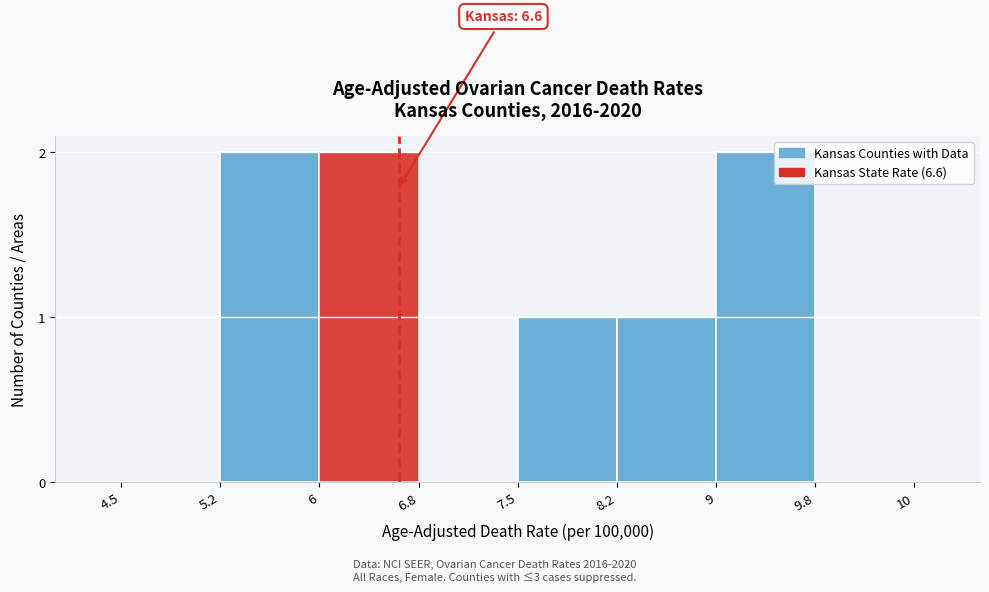

Reading right to left, what are all the values shown in this chart?

9.8=0	9=2	8.2=1	7.5=1	6.8=0	6=2	5.2=2	4.5=0